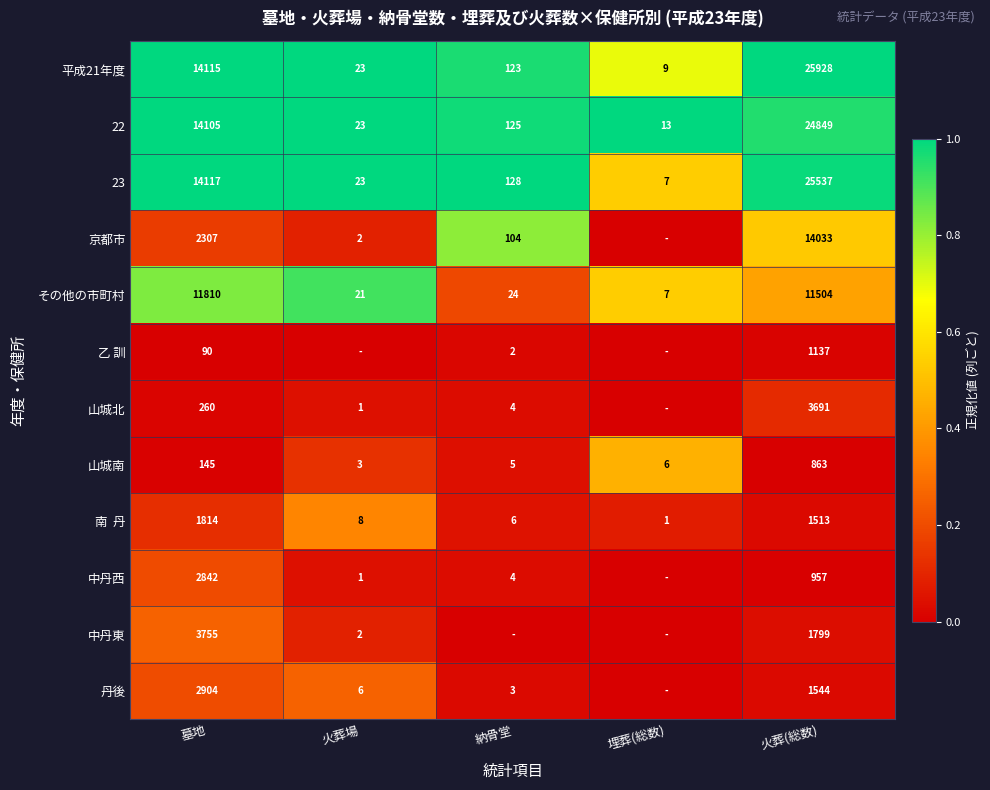

Between 墓地 and 火葬(総数), which series saw the biggest shift?

平成21年度